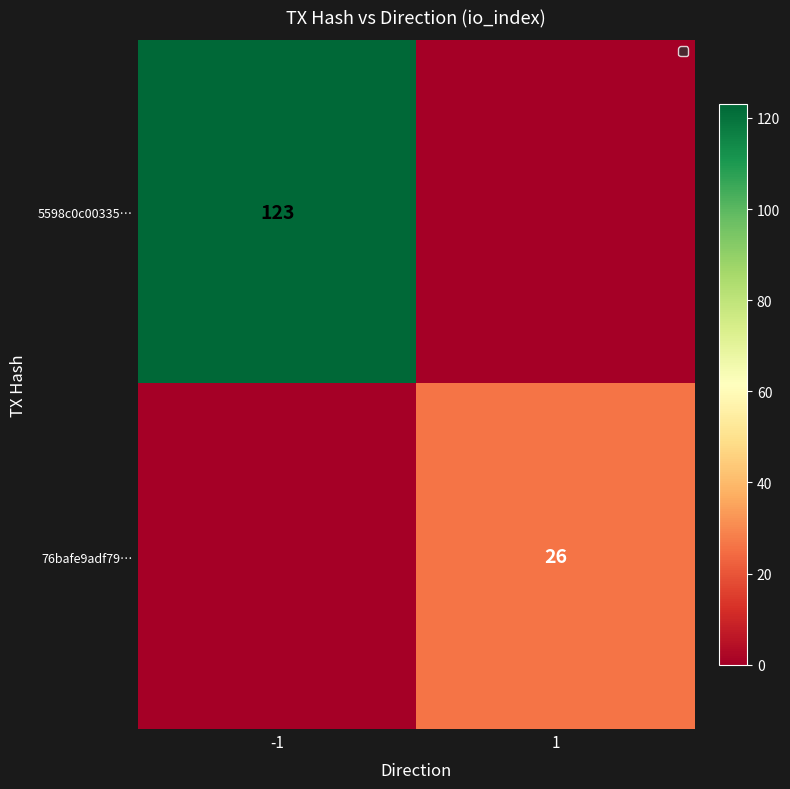

The 76bafe9adf79… series shows 26 at 1. True or false?

True